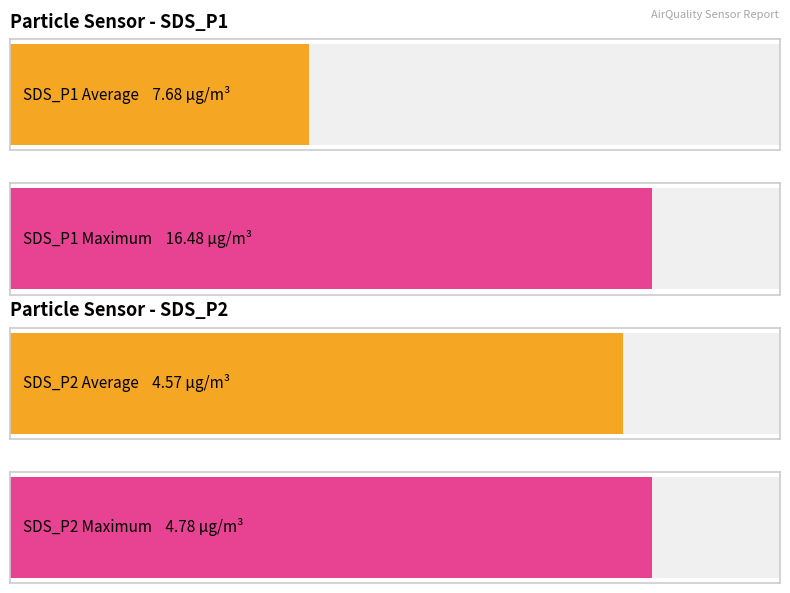

How many bars are there in each group?

2